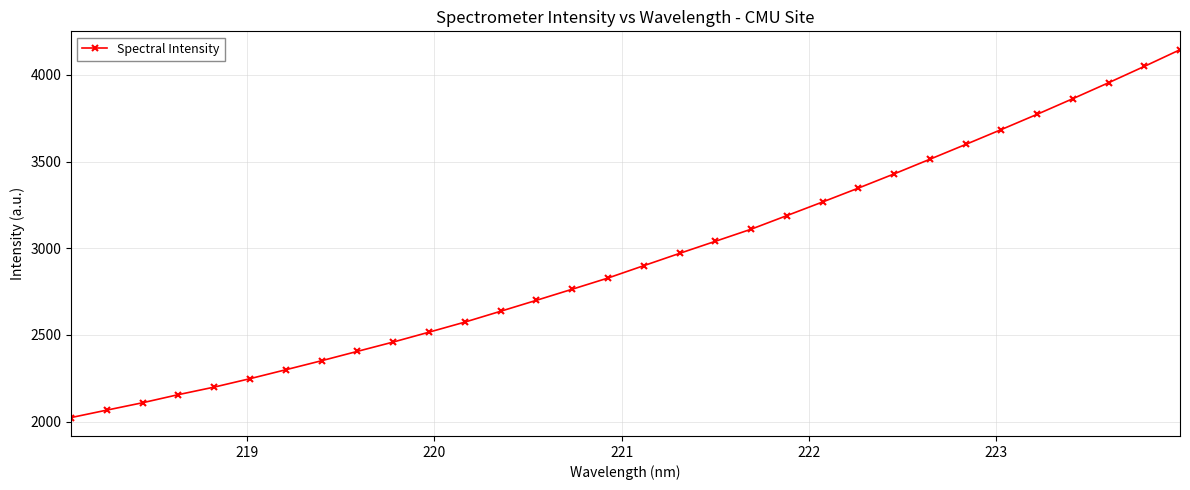

What is the difference between the maximum and minimum values?

2120.6